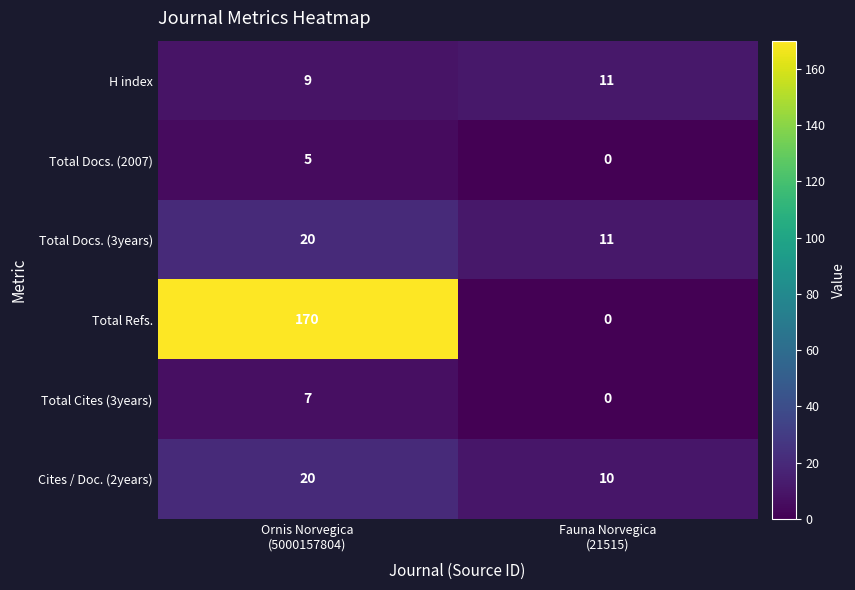

Reading left to right, what are all the values shown in this chart?

H index: 9	11
Total Docs. (2007): 5	0
Total Docs. (3years): 20	11
Total Refs.: 170	0
Total Cites (3years): 7	0
Cites / Doc. (2years): 20	10